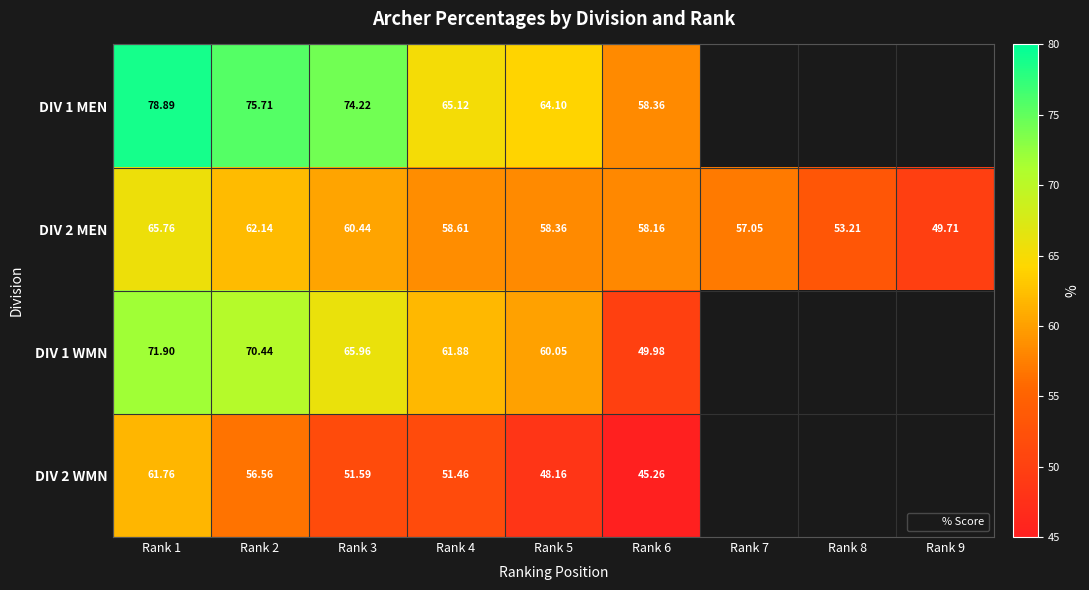

List the labels in order of DIV 1 MEN value, largest first.

Rank 1, Rank 2, Rank 3, Rank 4, Rank 5, Rank 6, Rank 7, Rank 8, Rank 9